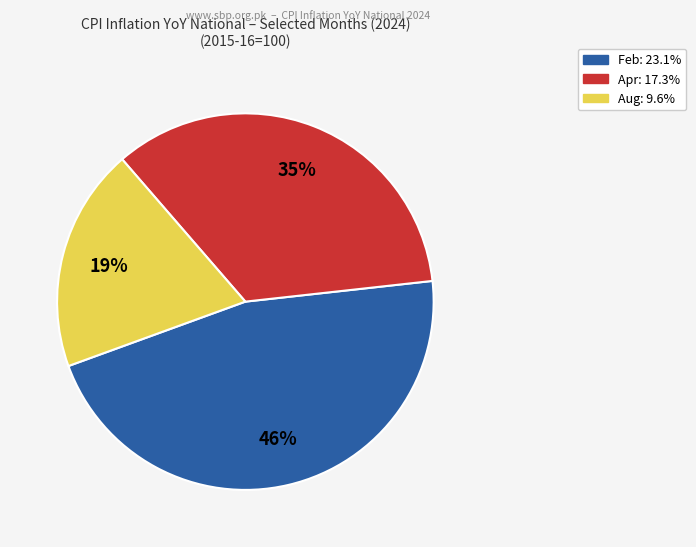

Is there a majority slice in this chart?

No